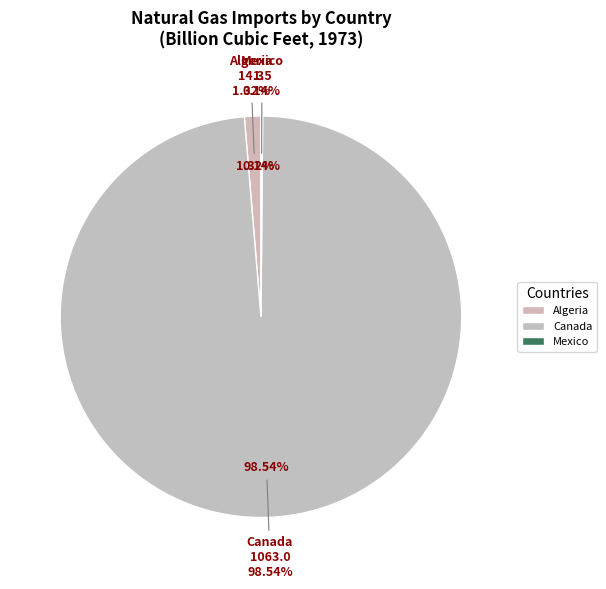

Which slice is the largest?

Canada